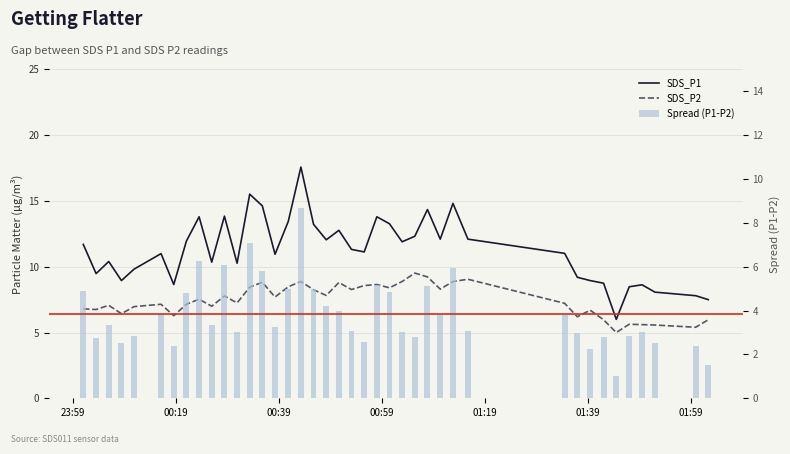

What is the average value of the Spread (P1-P2) series?

3.8